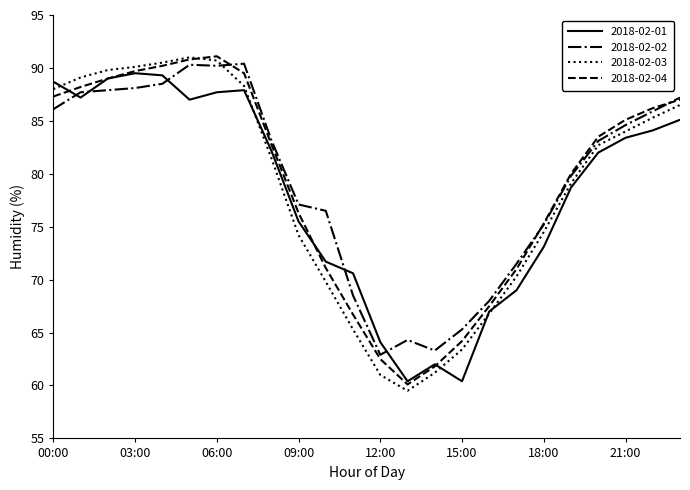

What is the highest value of the 2018-02-03 series?

91.0